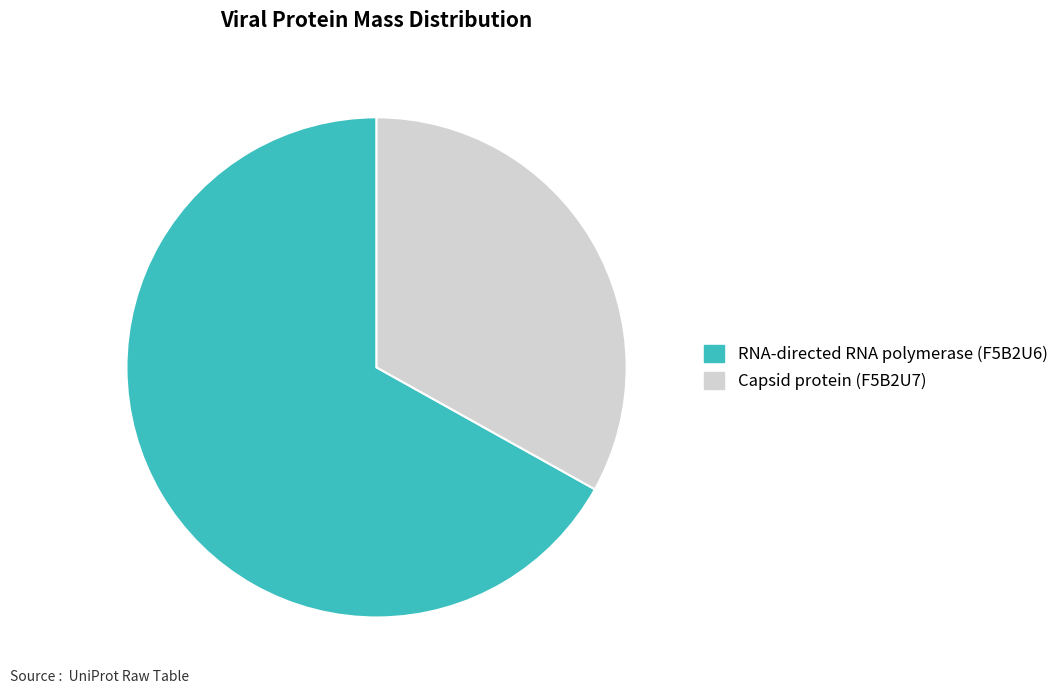

What is the majority slice?

RNA-directed RNA polymerase (F5B2U6)